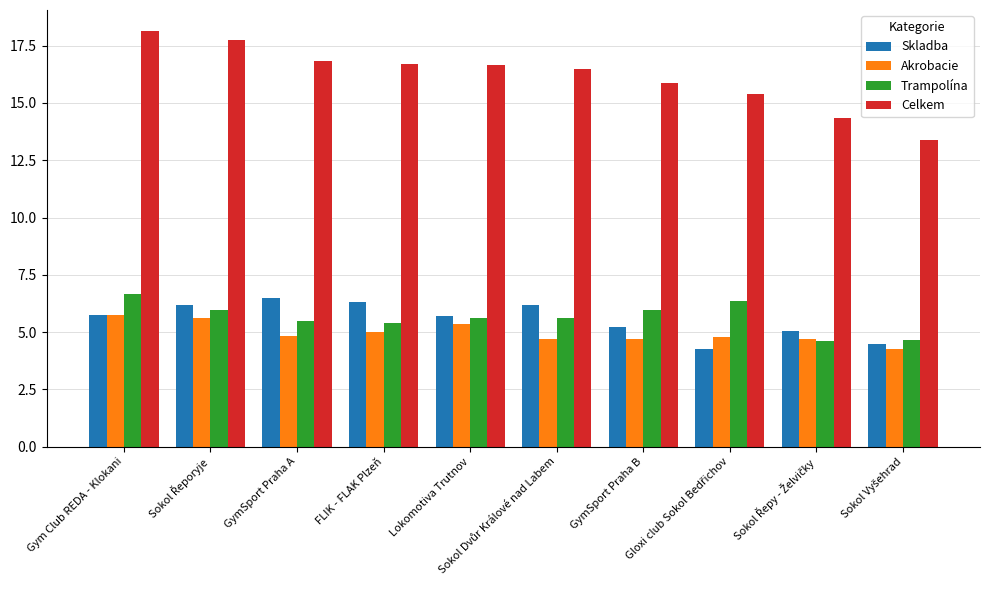

What is the average value of the Akrobacie series?

5.0